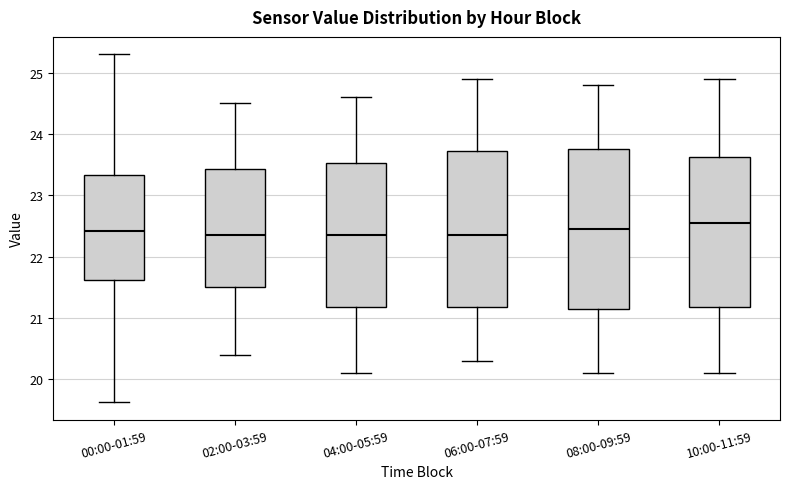

Where does the lower whisker of the box for 00:00-01:59 end on the y-axis? The values are not printed on the chart, so give them approximately, as read against the axis.

19.6